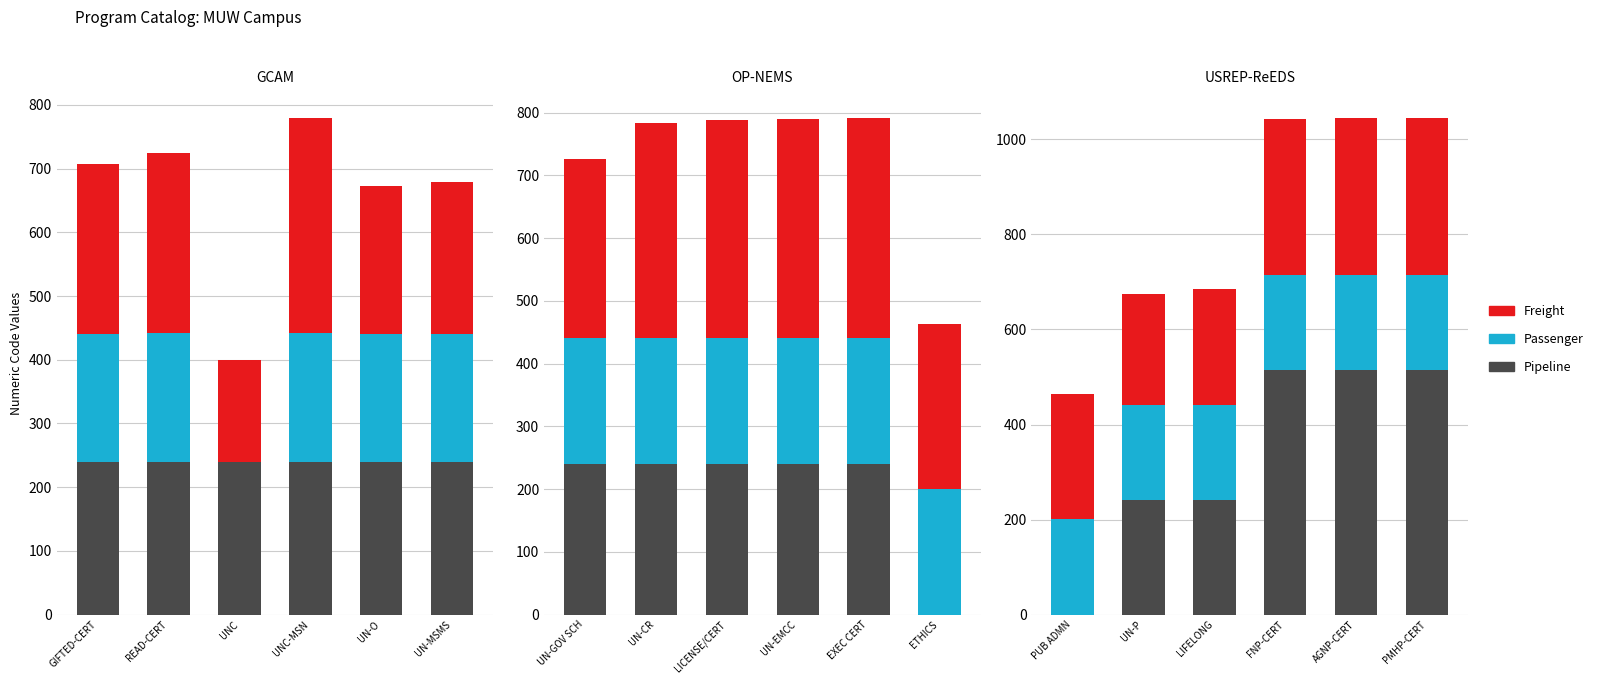

What position from the left is PMHP-CERT?

6